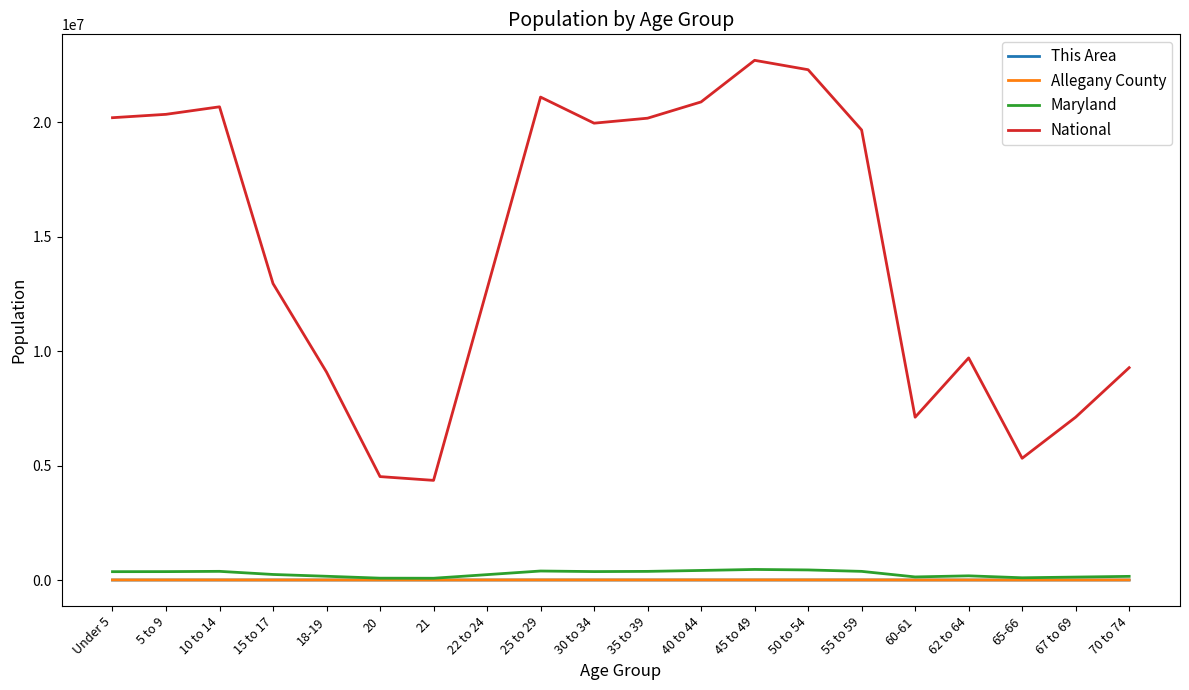

Between 50 to 54 and 62 to 64, which series saw the biggest shift?

National